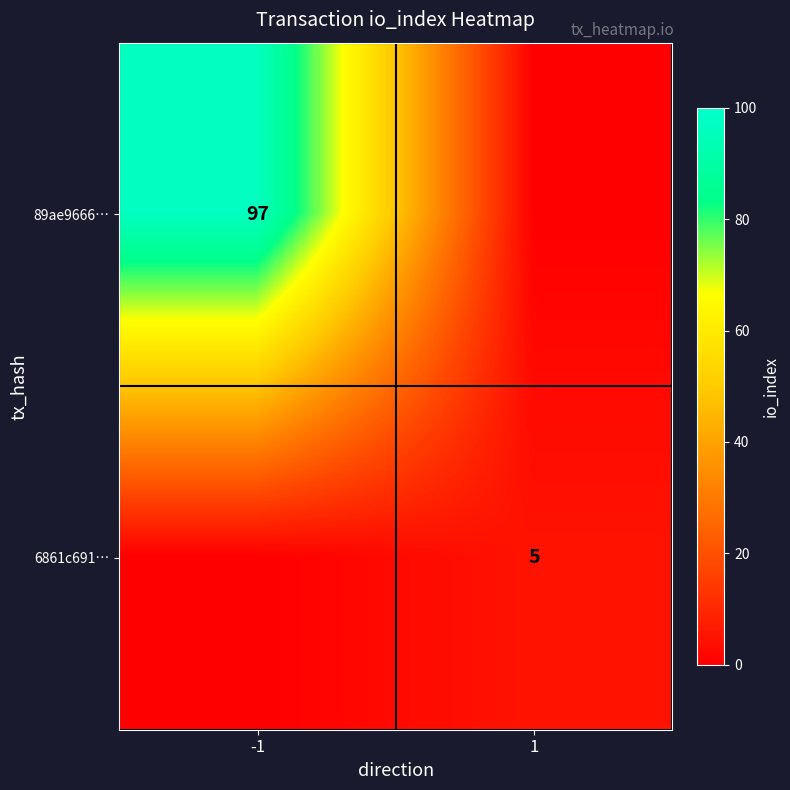

Which series has the largest total across all categories?

89ae9666…